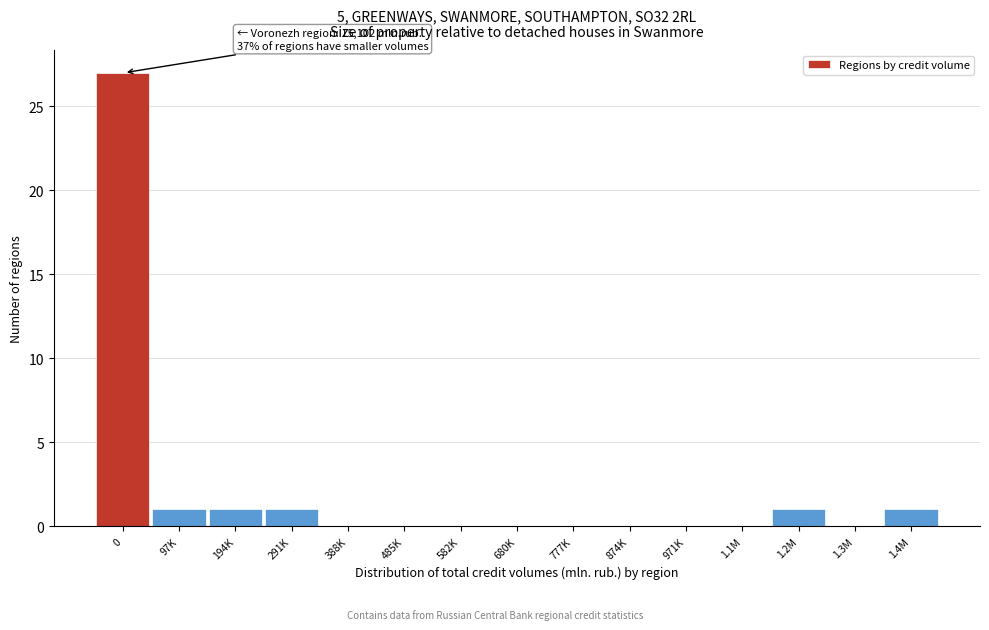

Reading left to right, what are all the values shown in this chart?

0=27	97K=1	194K=1	291K=1	388K=0	485K=0	582K=0	680K=0	777K=0	874K=0	971K=0	1.1M=0	1.2M=1	1.3M=0	1.4M=1